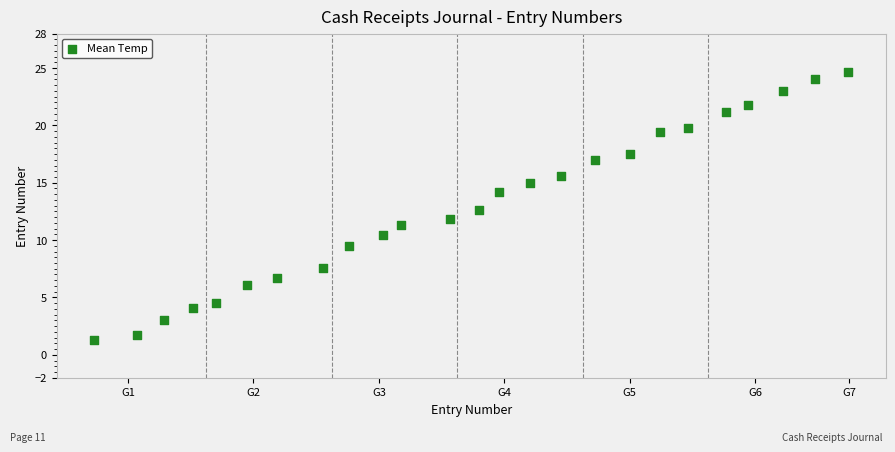

What is the range of Y values (max minus min)?

23.4